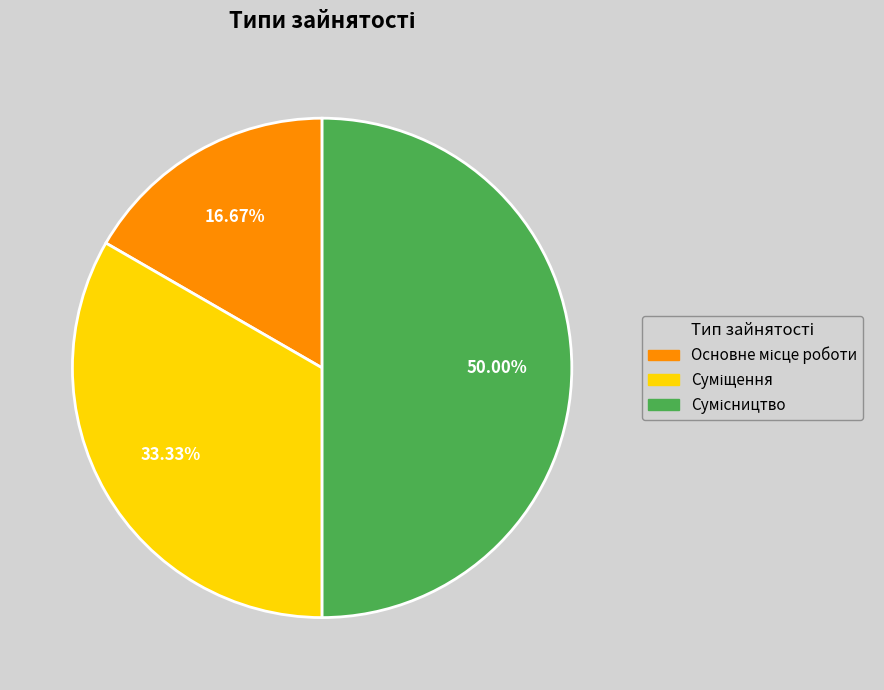

Combined, what portion of the pie is Основне місце роботи and Сумісництво?

66.7%